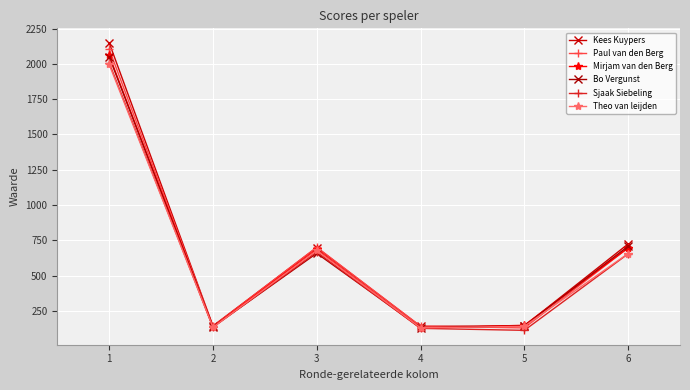

How many interior local peaks does the Paul van den Berg series have?

1